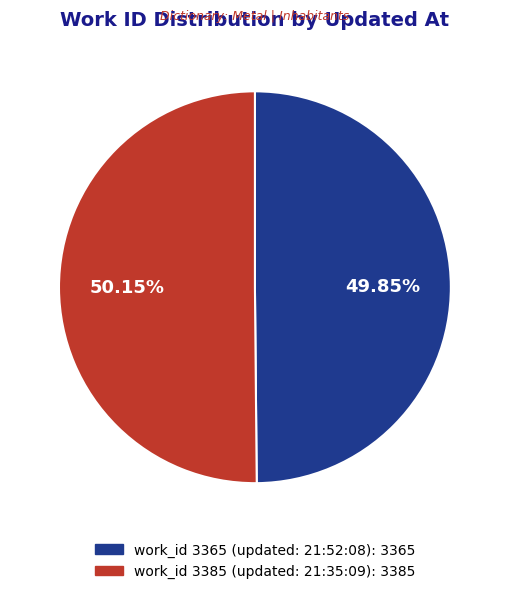

Is there a majority slice in this chart?

Yes